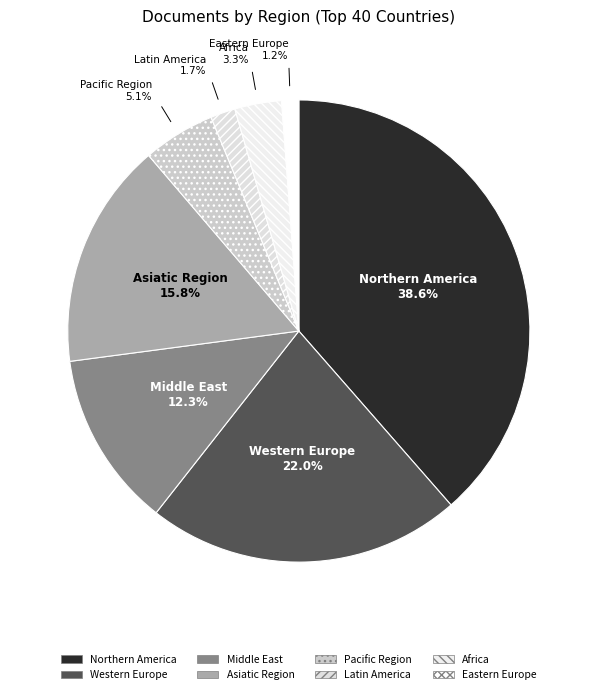

What percentage is the Western Europe slice, to the nearest percent?

22%